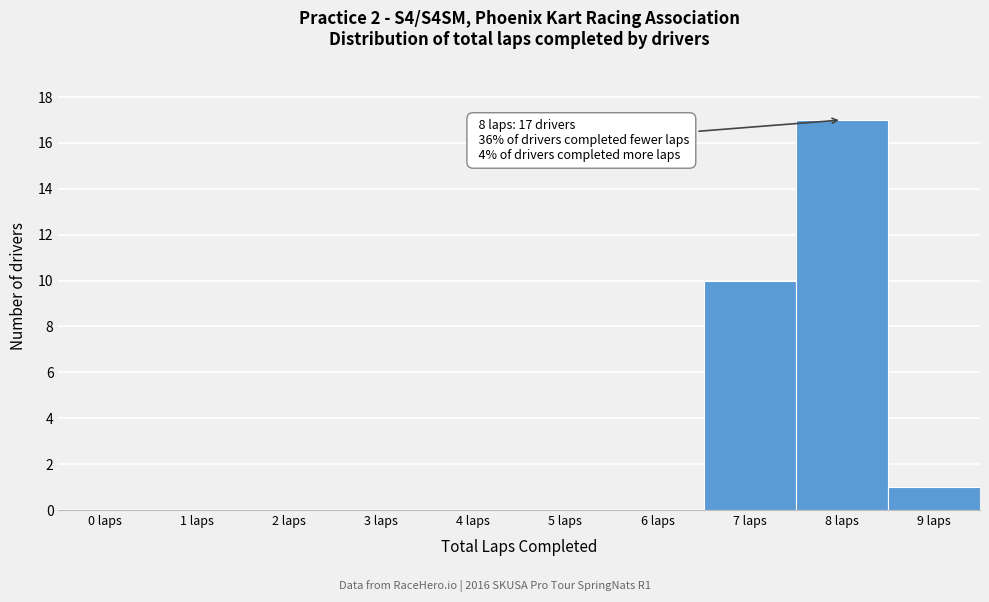

Reading left to right, extract all data points from this chart.

0 laps=0	1 laps=0	2 laps=0	3 laps=0	4 laps=0	5 laps=0	6 laps=0	7 laps=10	8 laps=17	9 laps=1